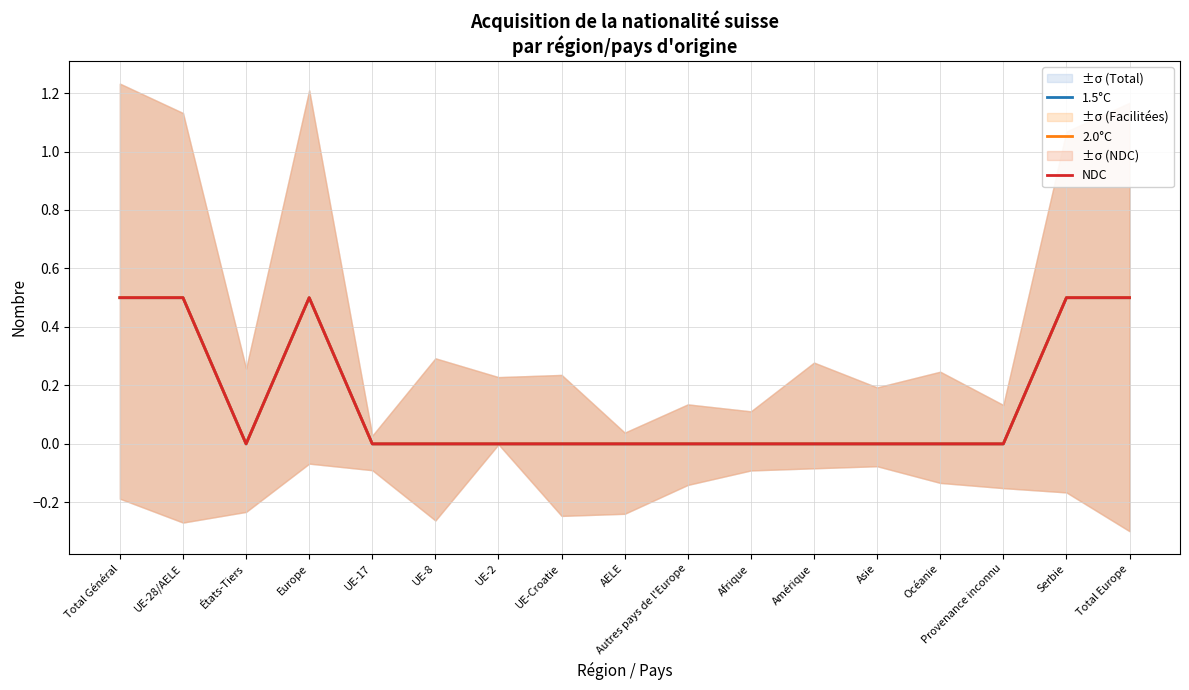

What are all the series names shown in the legend?

1.5°C, 2.0°C, NDC